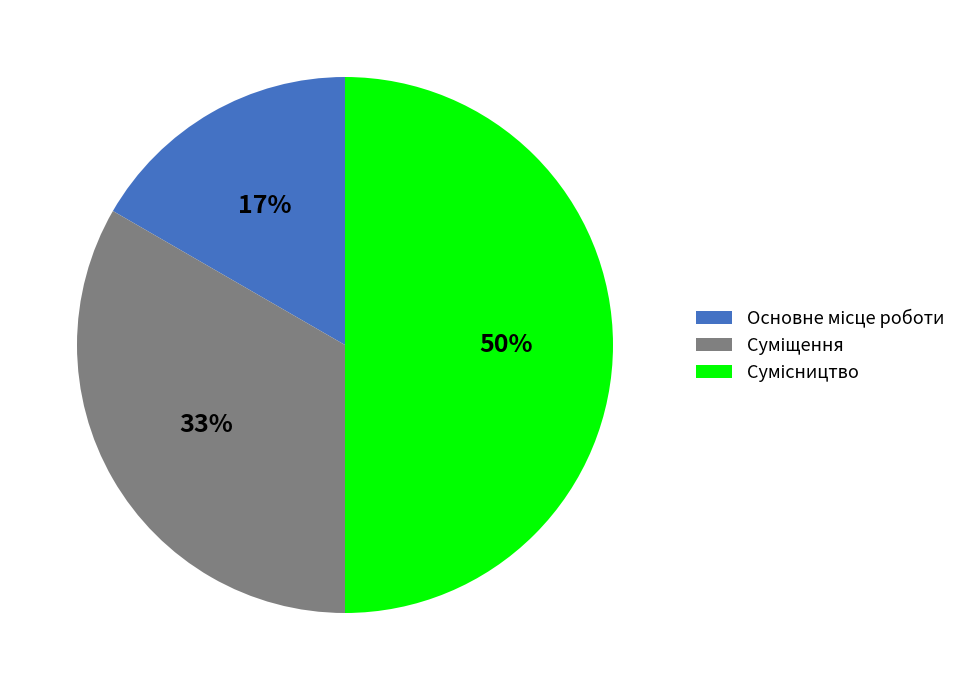

To the nearest percent, what is the difference between the largest and smallest slice percentages?

33%